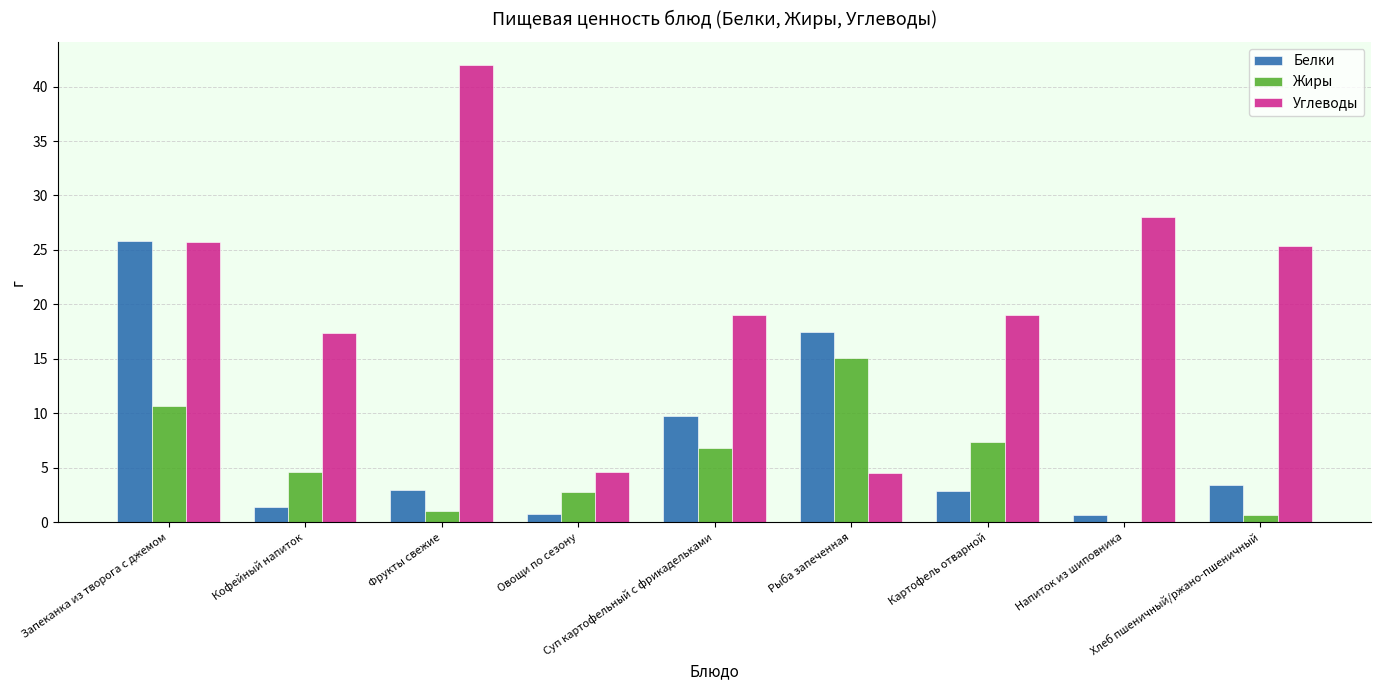

Is it true that Жиры equals 0.0 at Напиток из шиповника?

True